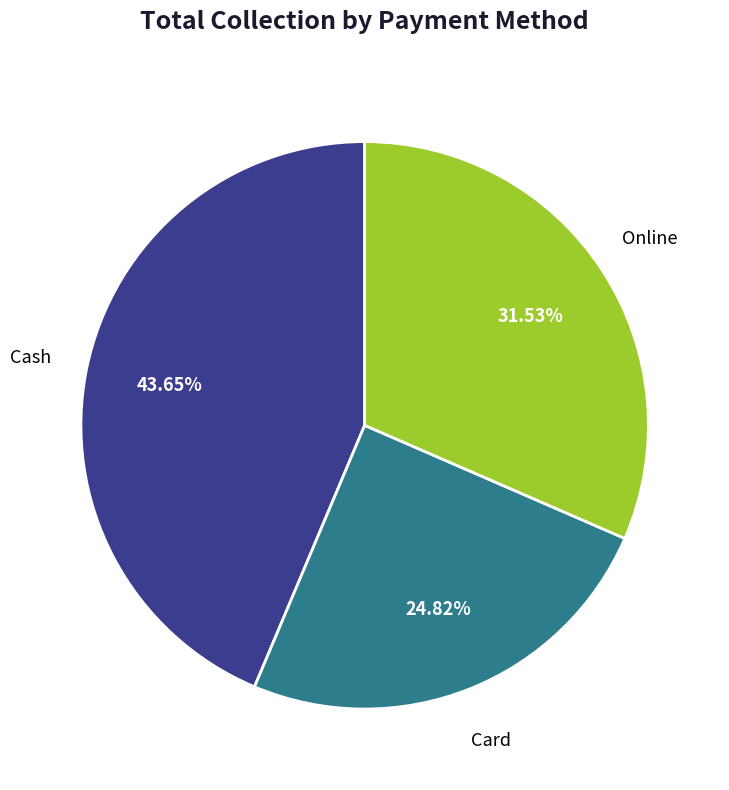

To the nearest percent, what is the difference between the largest and smallest slice percentages?

19%